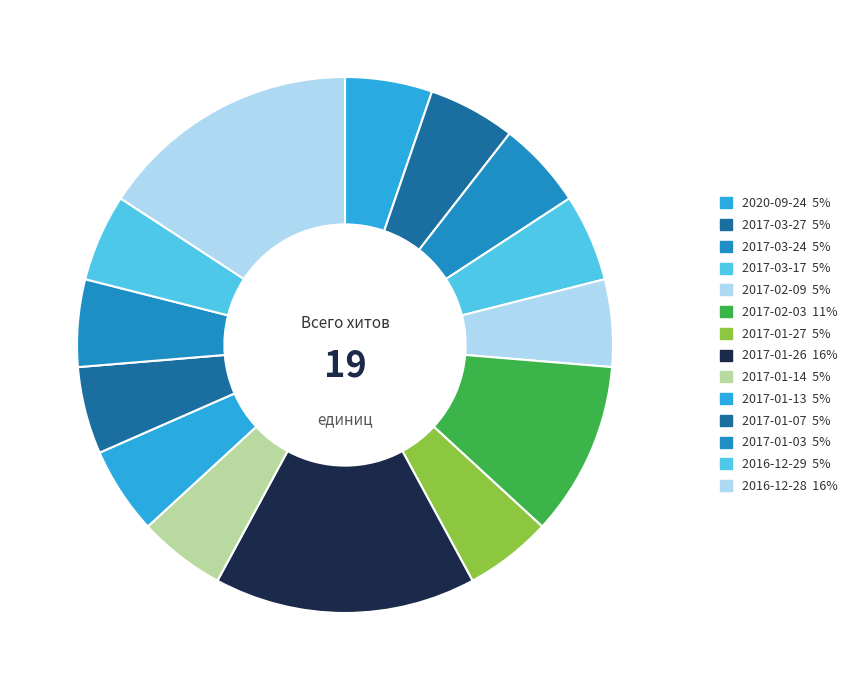

To the nearest percent, what portion does 2017-03-24 represent?

5%